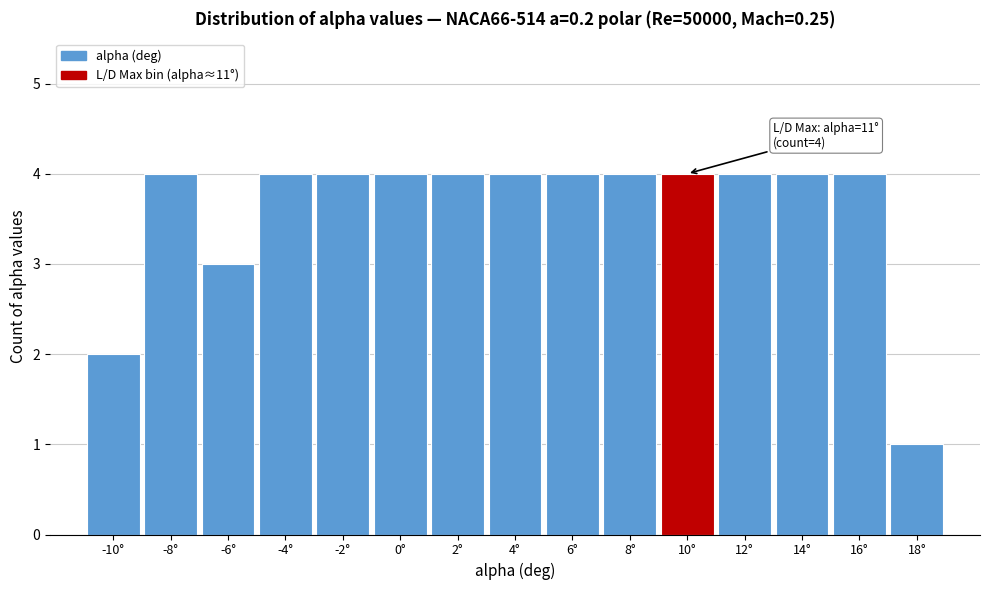

Reading left to right, transcribe all the data shown in this chart.

2	4	3	4	4	4	4	4	4	4	4	4	4	4	1